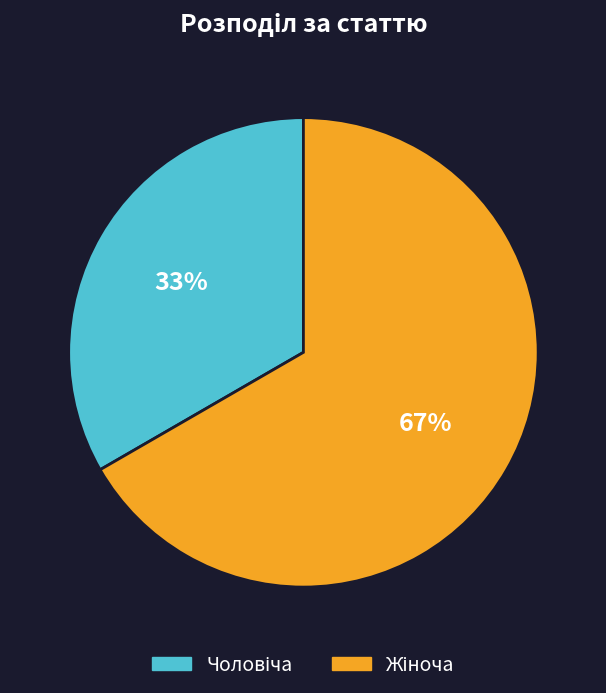

To the nearest percent, what is the average slice percentage?

50%